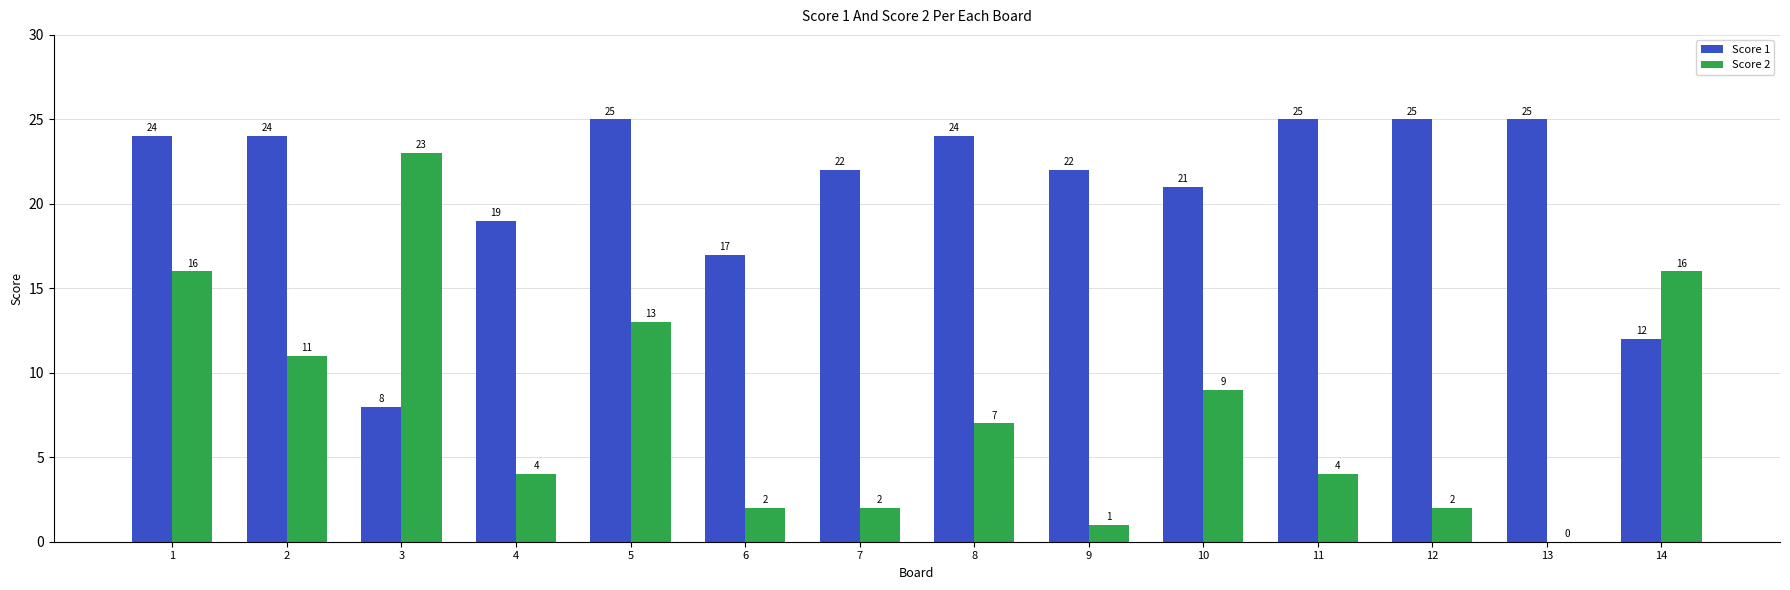

What are all the series names shown in the legend?

Score 1, Score 2